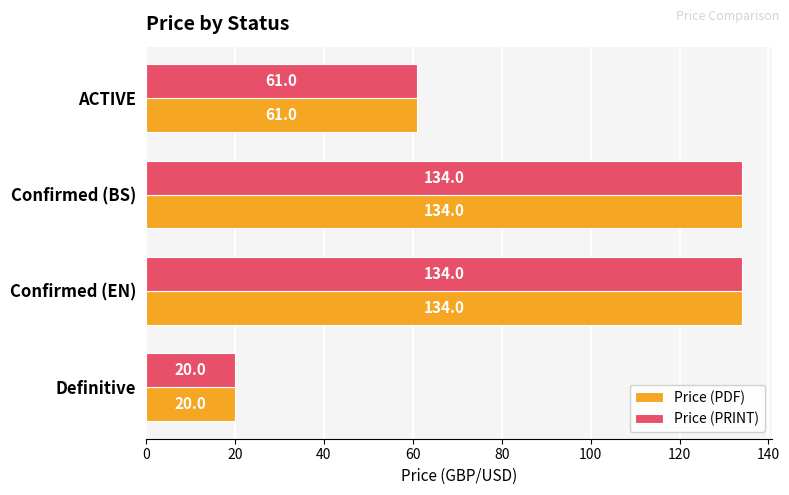

What is the total value across all series at Definitive?

40